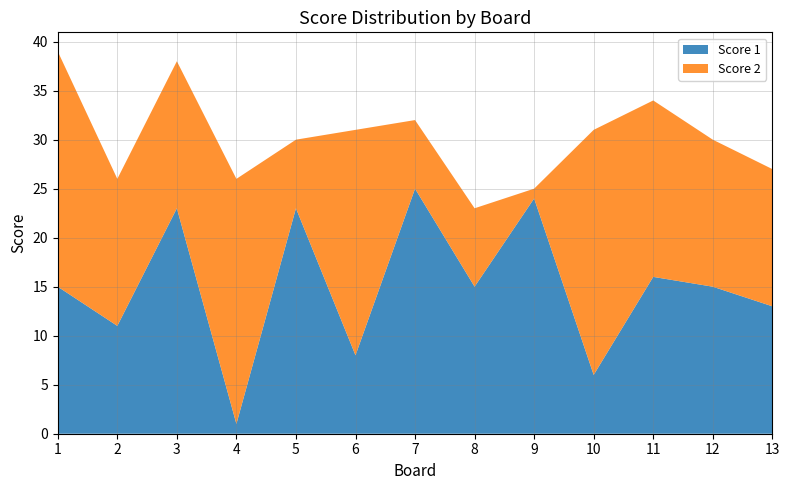

Reading right to left, list all the values displayed in this chart.

Score 1: 13	15	16	6	24	15	25	8	23	1	23	11	15
Score 2: 14	15	18	25	1	8	7	23	7	25	15	15	24